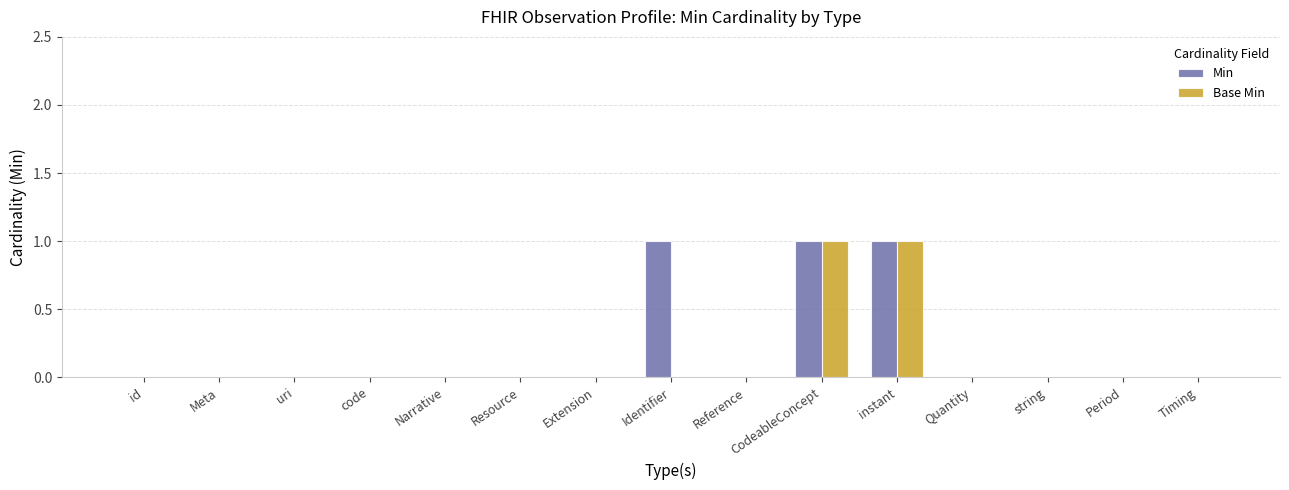

Is it true that Base Min equals 0 at Extension?

True